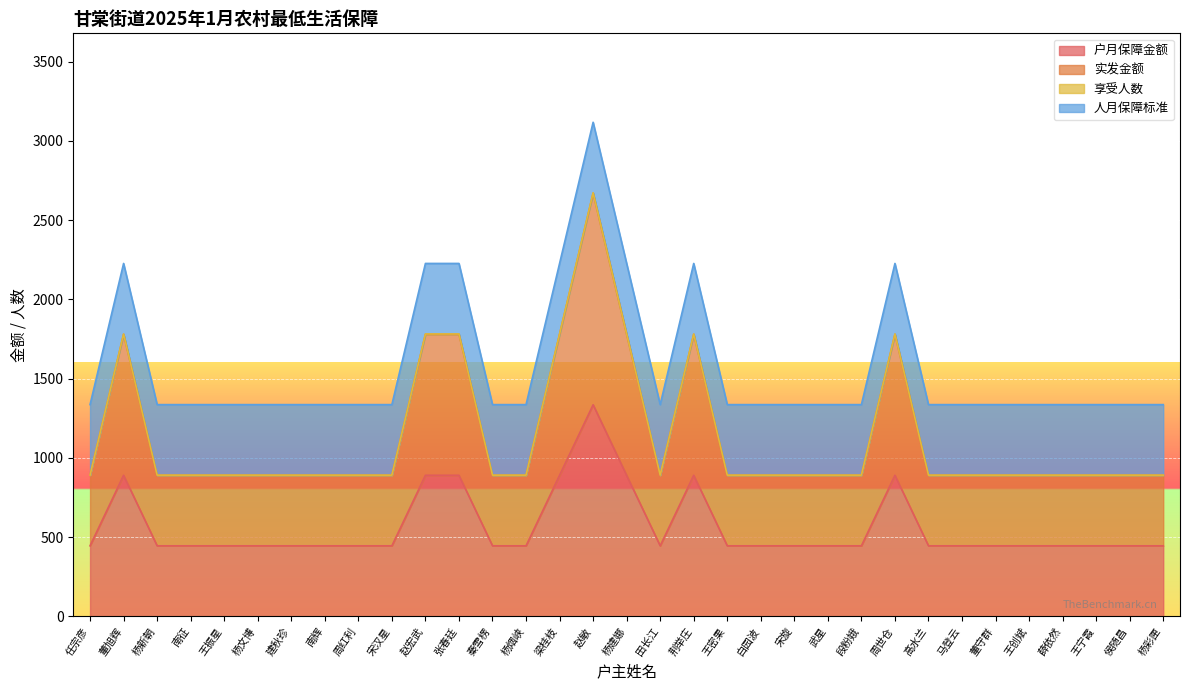

Count the number of categories in the chart.

33